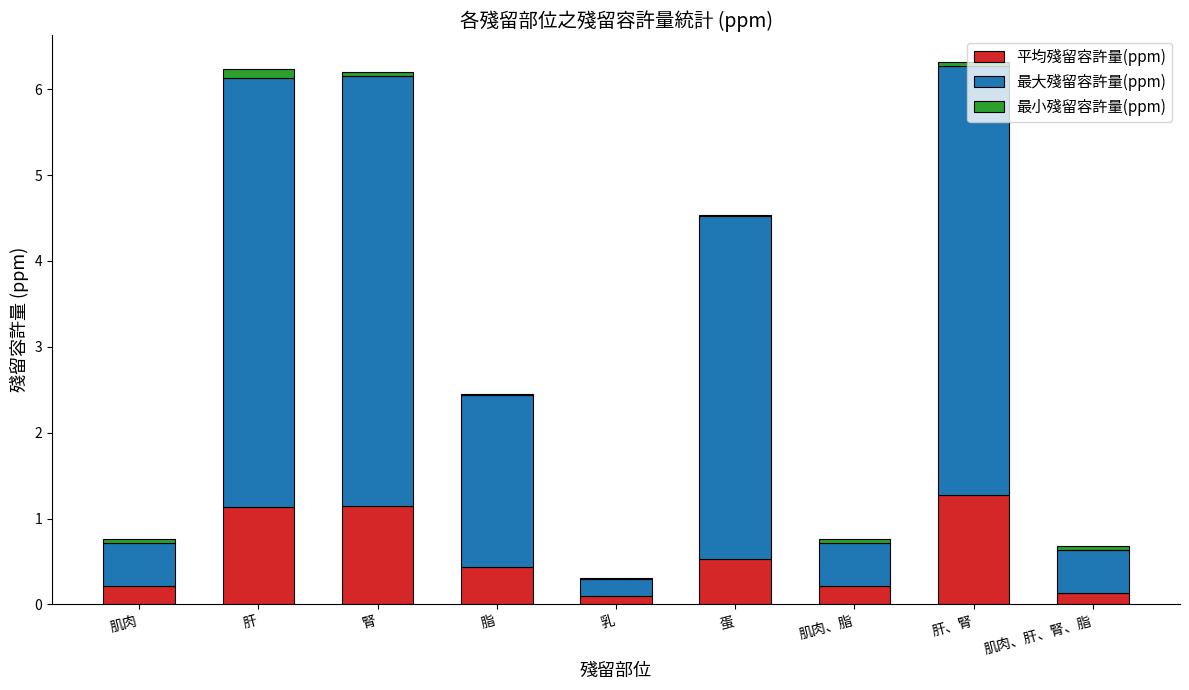

What is the sum of all 平均殘留容許量(ppm) values?

5.2